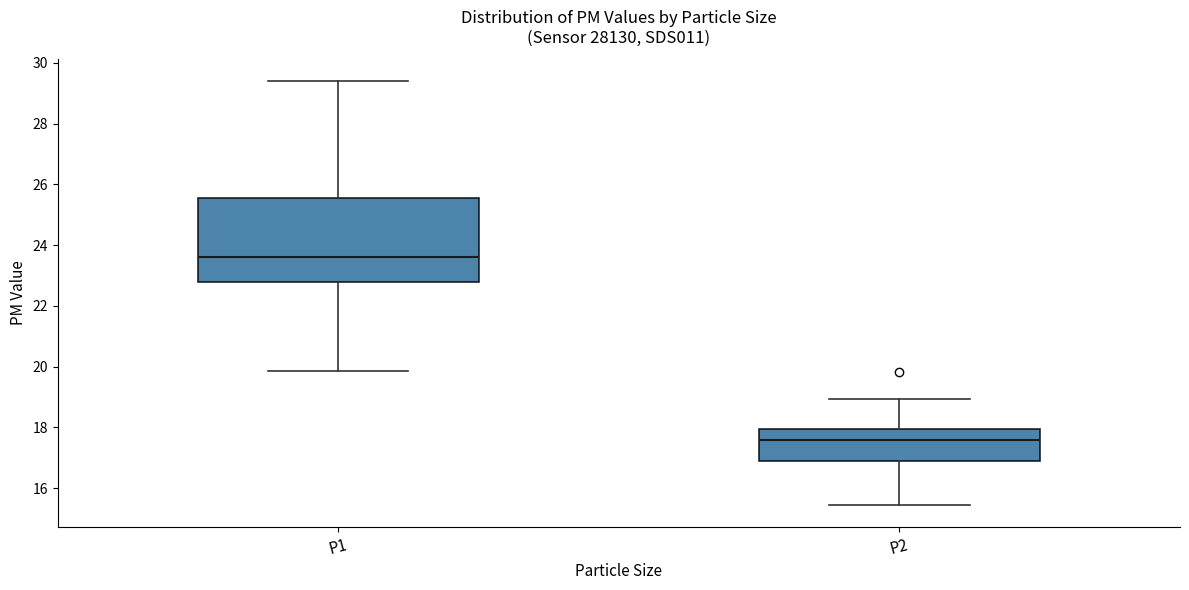

Reading left to right, read every box against the y-axis: the position of its median line, the range the box covers, and the ends of its whiskers. The values are not printed on the chart, so give them approximately, as read against the axis.

P1: median 23.6, box 22.8 to 25.6, whiskers 19.8 to 29.4
P2: median 17.6, box 16.8 to 18.0, whiskers 15.4 to 19.0